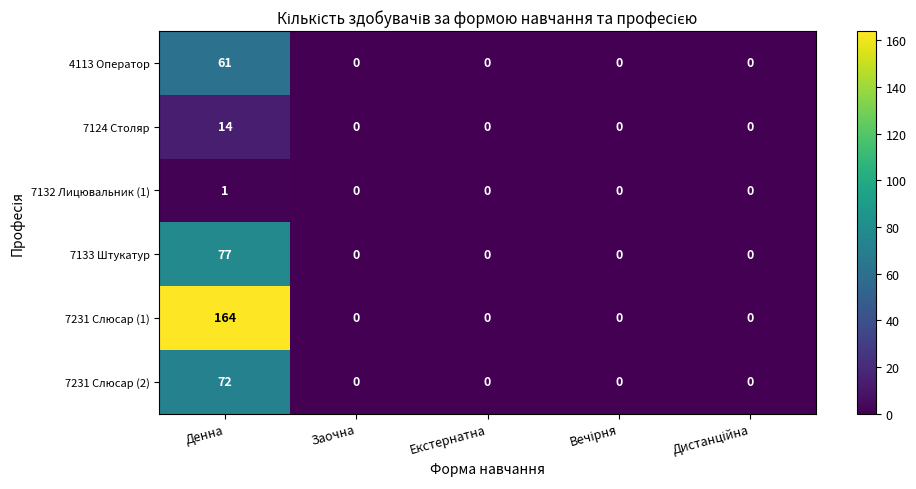

Reading right to left, transcribe all the data shown in this chart.

4113 Оператор: 0	0	0	0	61
7124 Столяр: 0	0	0	0	14
7132 Лицювальник (1): 0	0	0	0	1
7133 Штукатур: 0	0	0	0	77
7231 Слюсар (1): 0	0	0	0	164
7231 Слюсар (2): 0	0	0	0	72